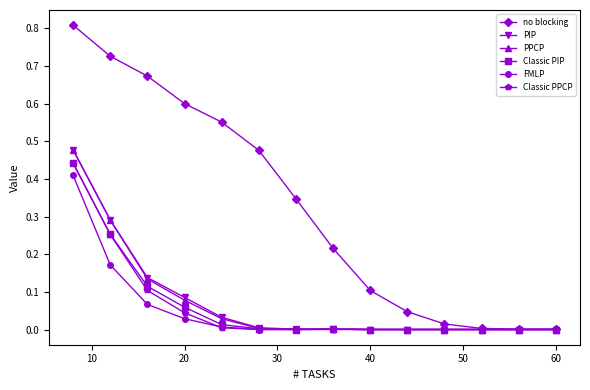

What are all the series names shown in the legend?

no blocking, PIP, PPCP, Classic PIP, FMLP, Classic PPCP